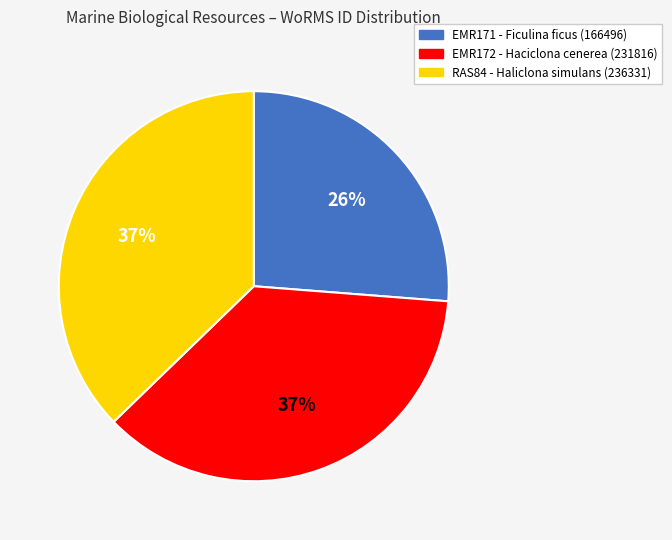

Is there any slice that represents more than half of the pie?

No